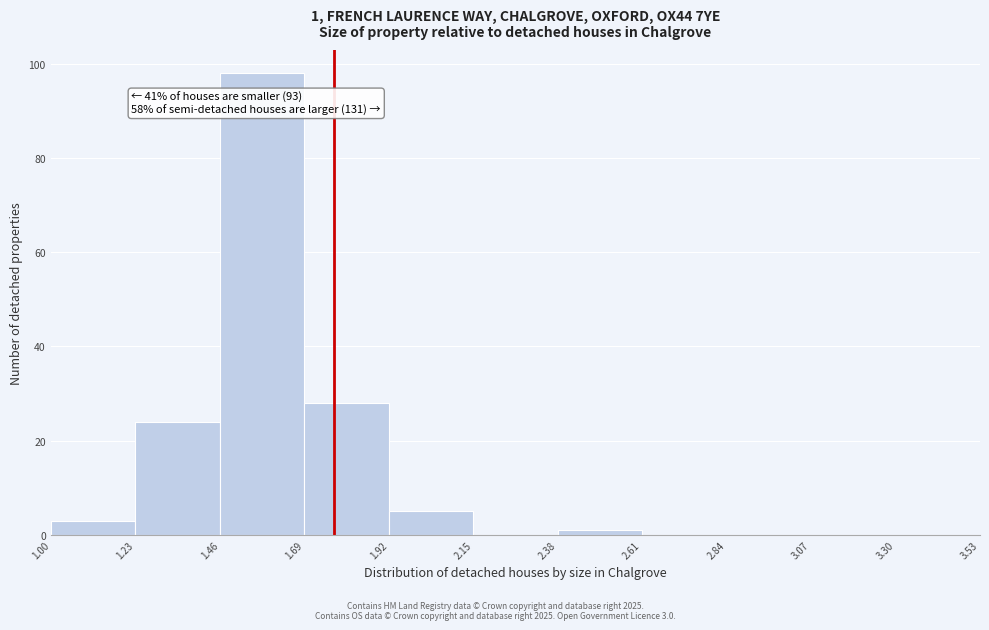

Over which range of the x-axis is the bar tallest?

1.46 to 1.69